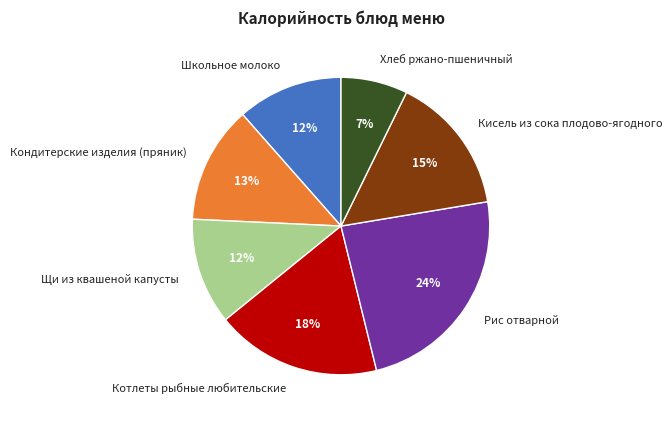

How many slices are in this pie chart?

7